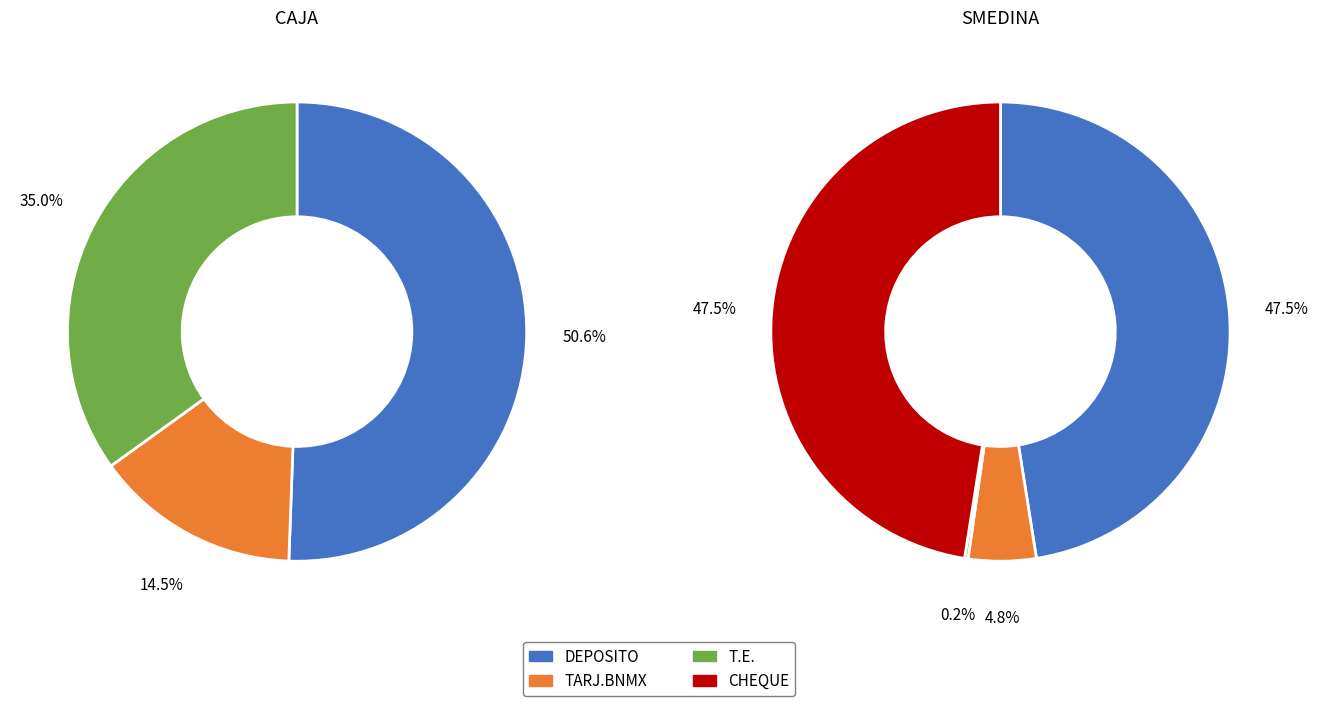

Is it true that TARJ.BNMX is 26% of the pie?

False